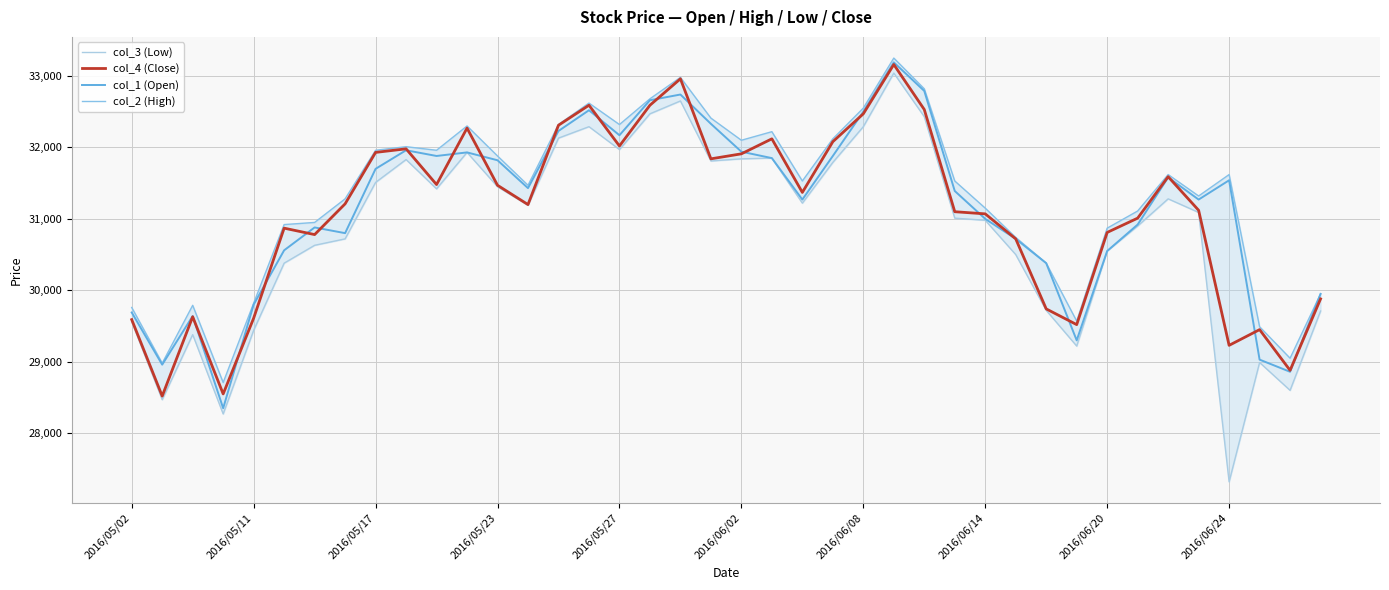

How many interior local valleys does the col_2 (High) series have?

10